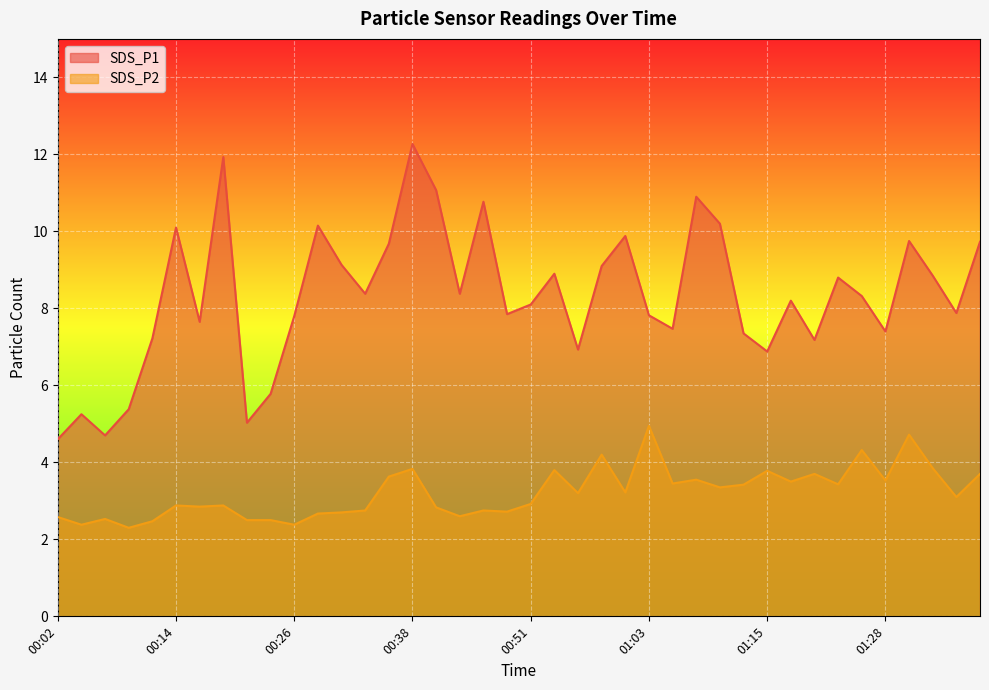

True or false: SDS_P2 and SDS_P1 intersect in this chart.

False